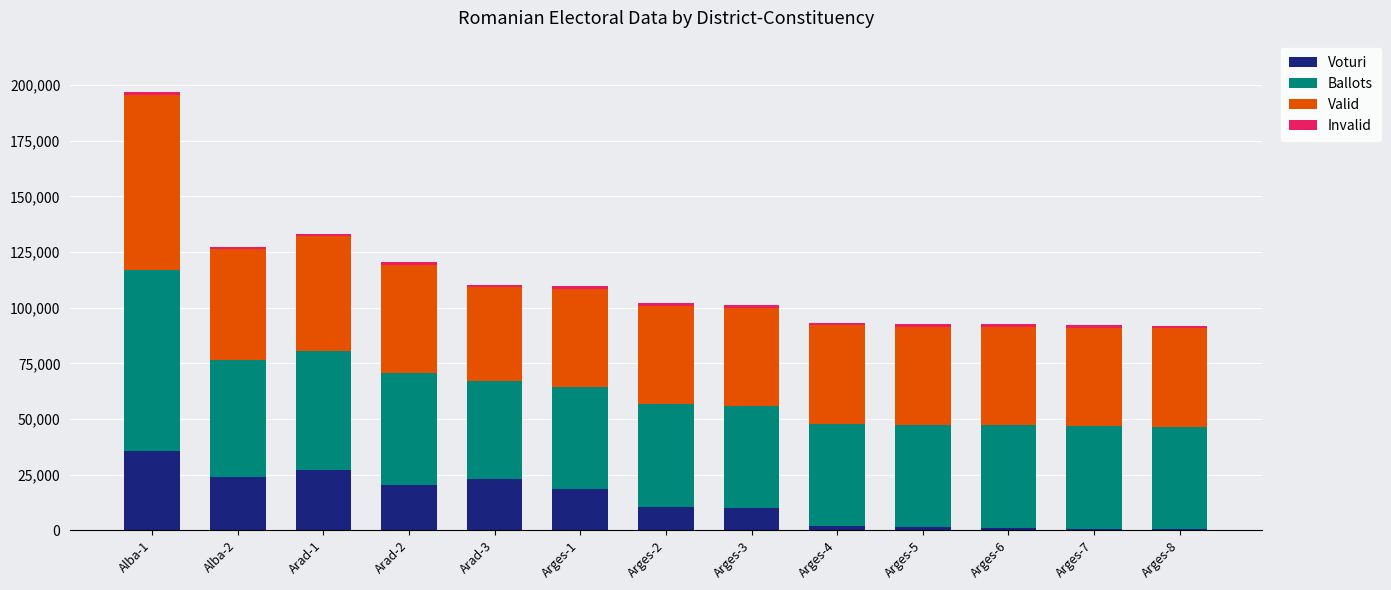

How many data points does each series have?

13